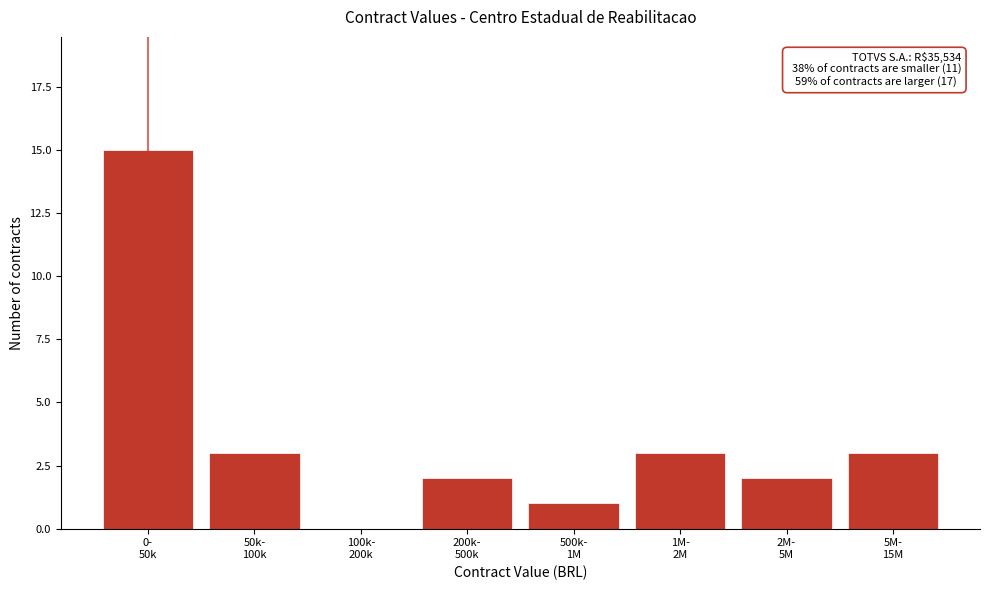

What is the maximum value shown in the chart?

15